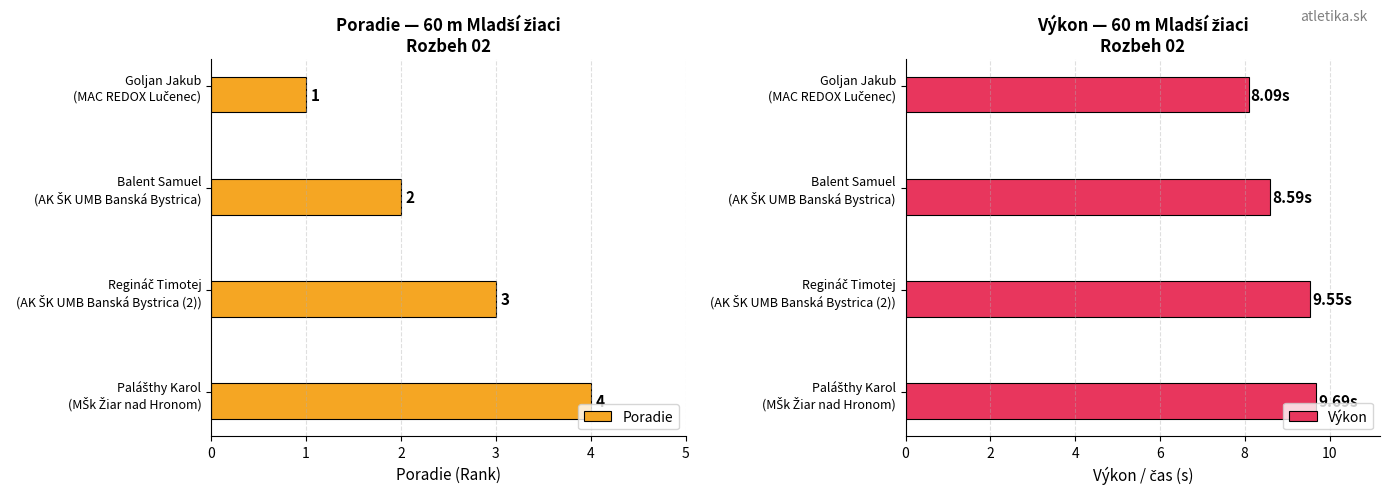

What is the difference between the maximum and minimum values in the Poradie series?

3